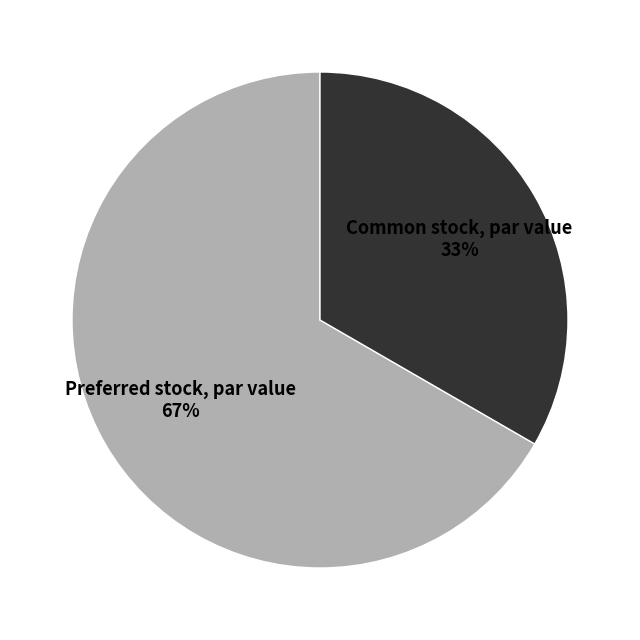

To the nearest percent, what is the average slice percentage?

50%